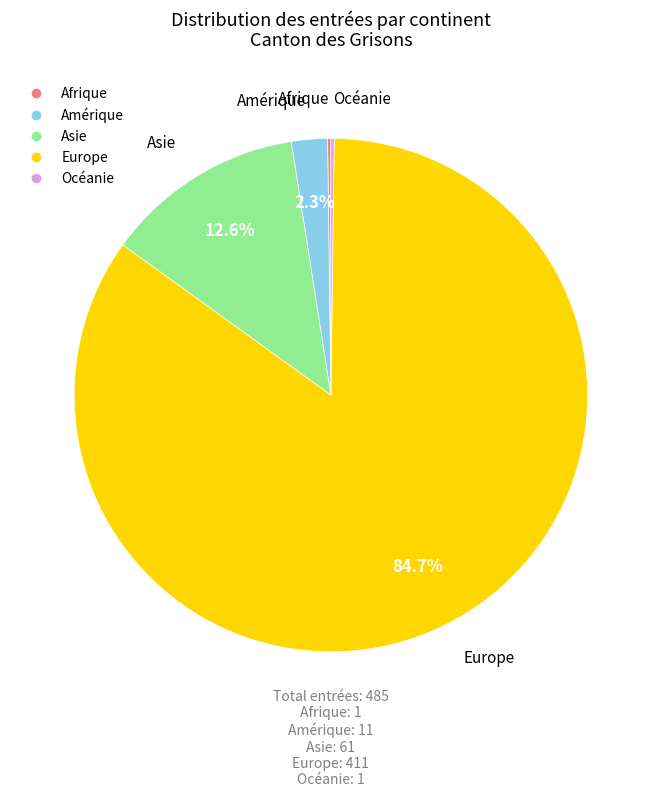

Which has a higher value, Amérique or Europe?

Europe